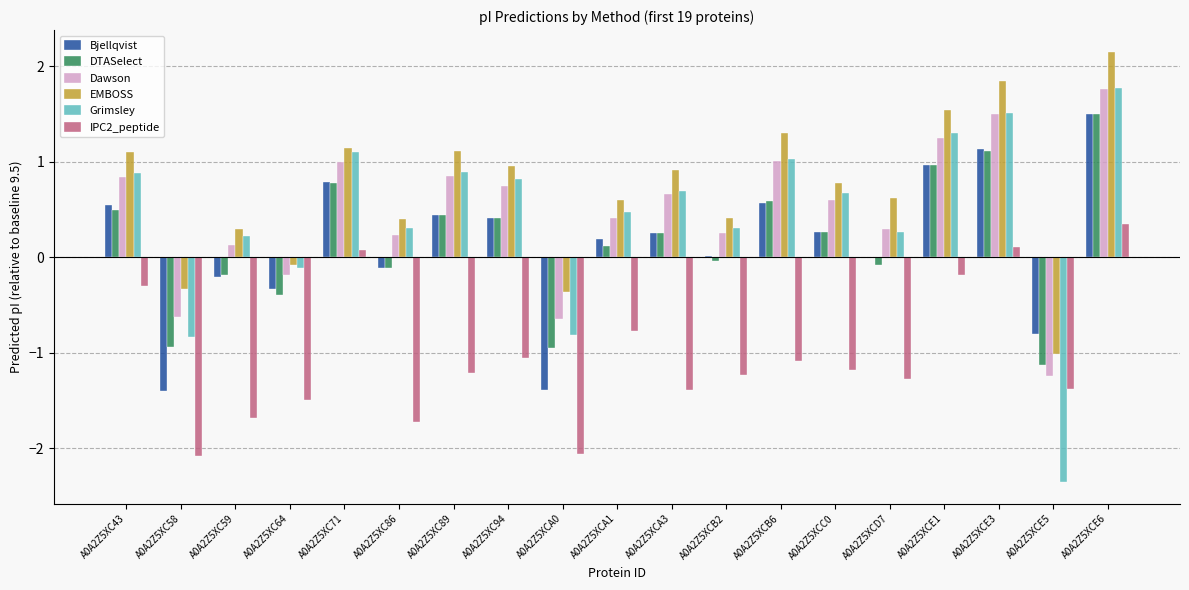

What are all the series names shown in the legend?

Bjellqvist, DTASelect, Dawson, EMBOSS, Grimsley, IPC2_peptide